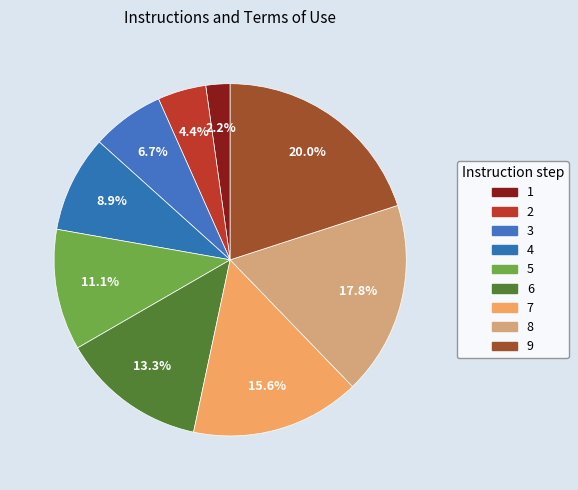

Does 1 represent more than half of the total?

No